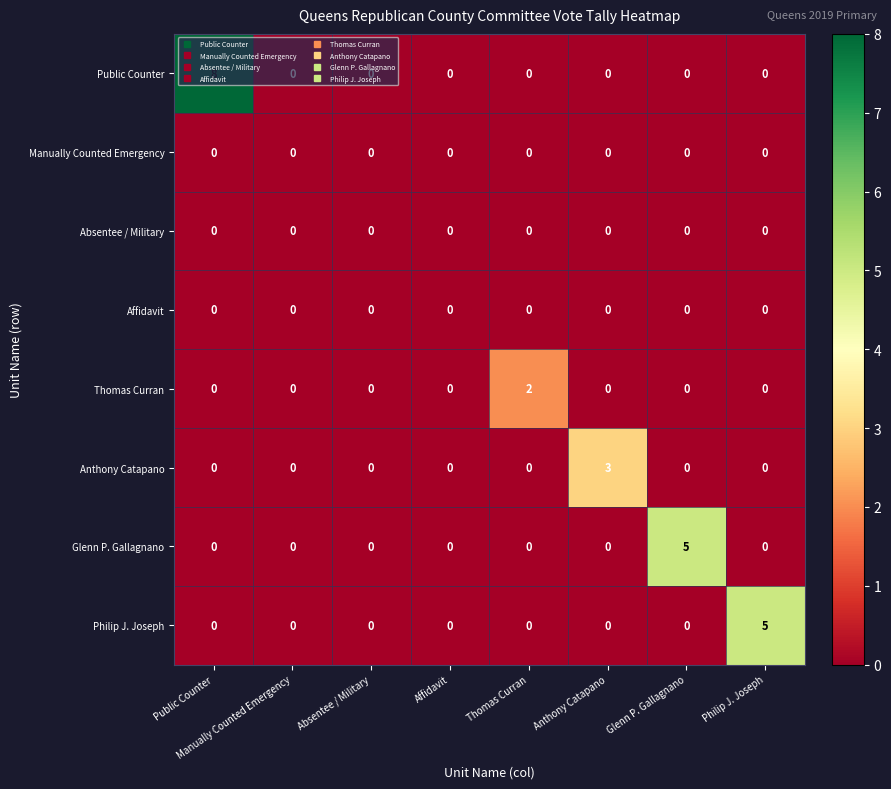

What is the total value across all series at Anthony Catapano?

3